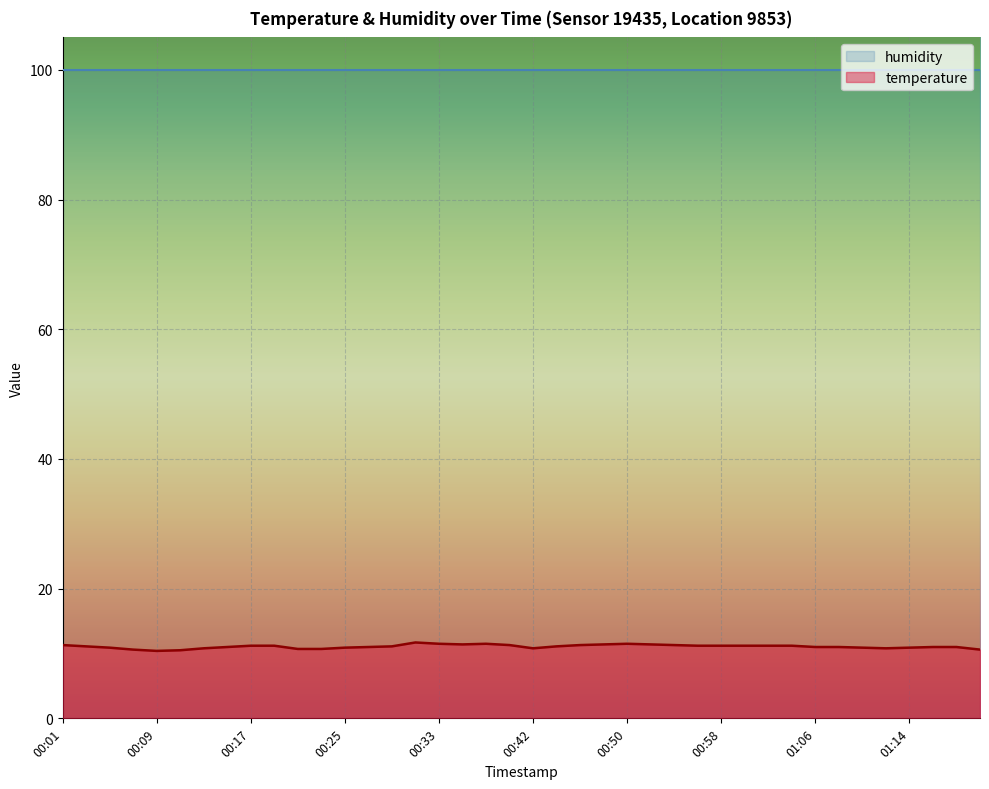

True or false: temperature and humidity intersect in this chart.

False